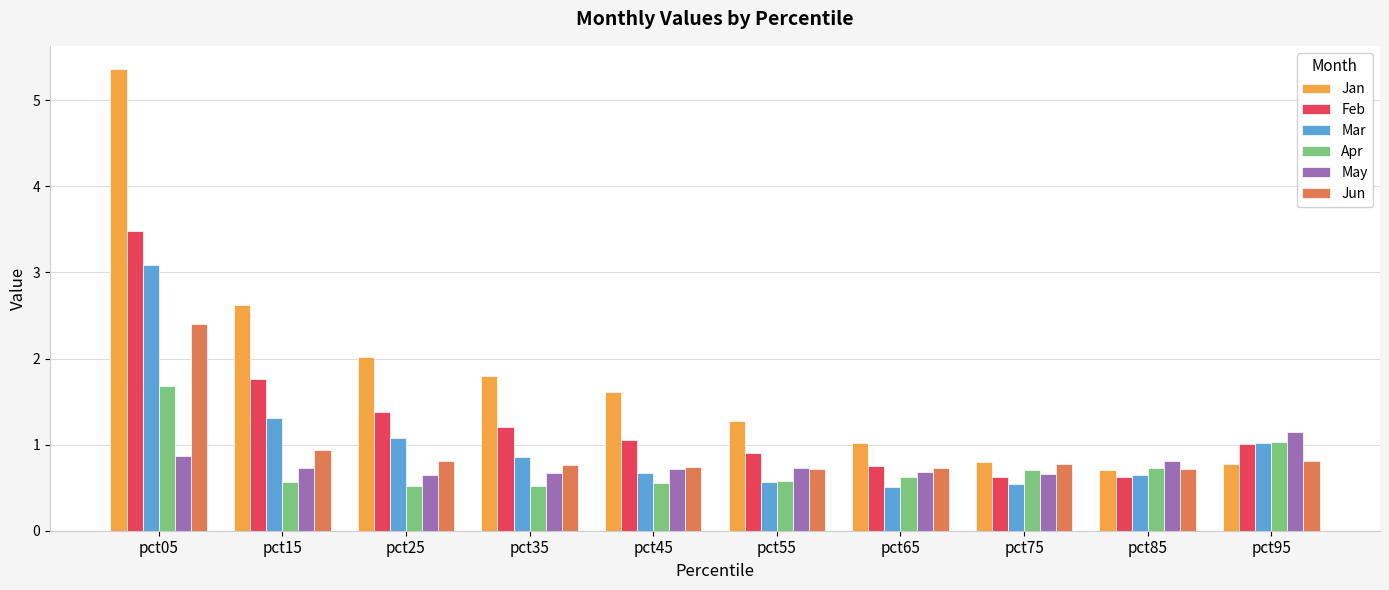

True or false: Mar has a value of 1.0 at pct45.

False